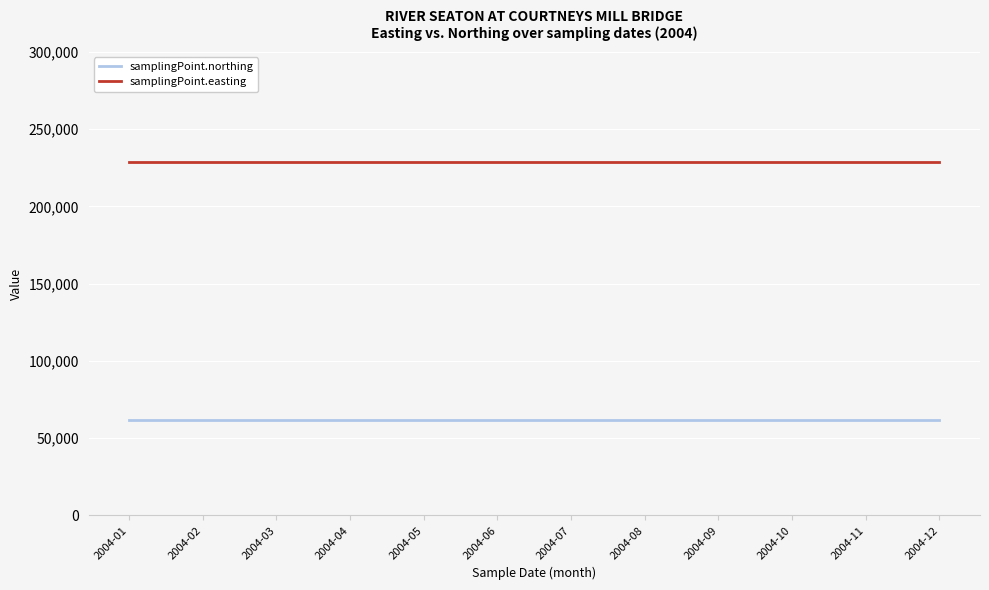

Reading left to right, extract all data points from this chart.

samplingPoint.northing: 2004-01=61624	2004-02=61624	2004-03=61624	2004-04=61624	2004-05=61624	2004-06=61624	2004-07=61624	2004-08=61624	2004-09=61624	2004-10=61624	2004-11=61624	2004-12=61624
samplingPoint.easting: 2004-01=228840	2004-02=228840	2004-03=228840	2004-04=228840	2004-05=228840	2004-06=228840	2004-07=228840	2004-08=228840	2004-09=228840	2004-10=228840	2004-11=228840	2004-12=228840